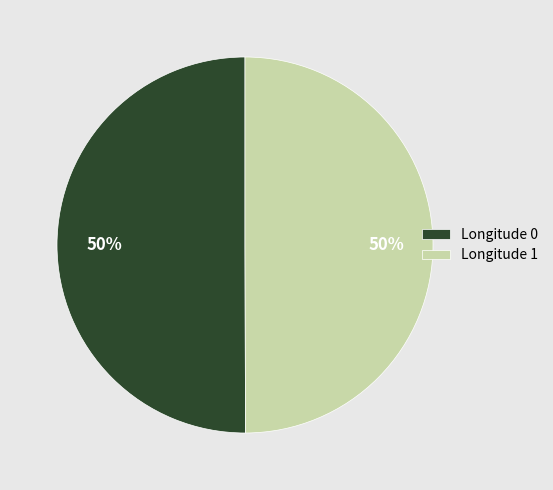

The Longitude 1 slice represents 50% of the pie. True or false?

True